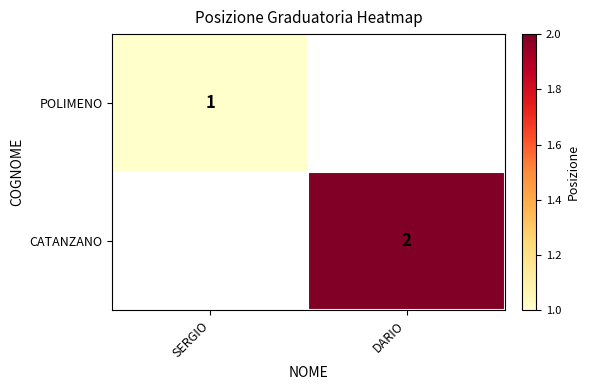

The CATANZANO series shows 3.5 at DARIO. True or false?

False